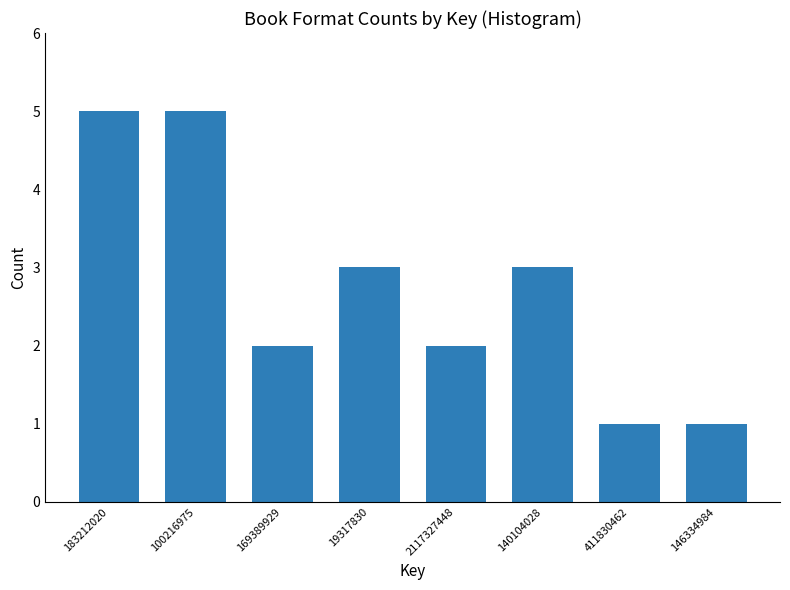

Reading right to left, extract all data points from this chart.

1	1	3	2	3	2	5	5